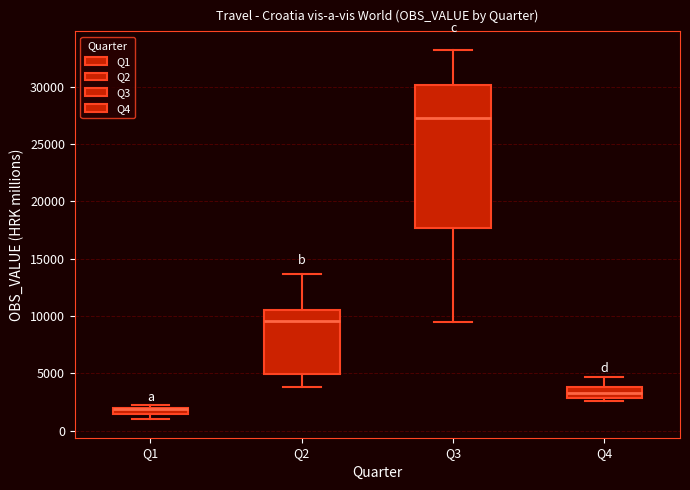

Where is the upper edge of the box for Q2 on the y-axis? The values are not printed on the chart, so give them approximately, as read against the axis.

10500